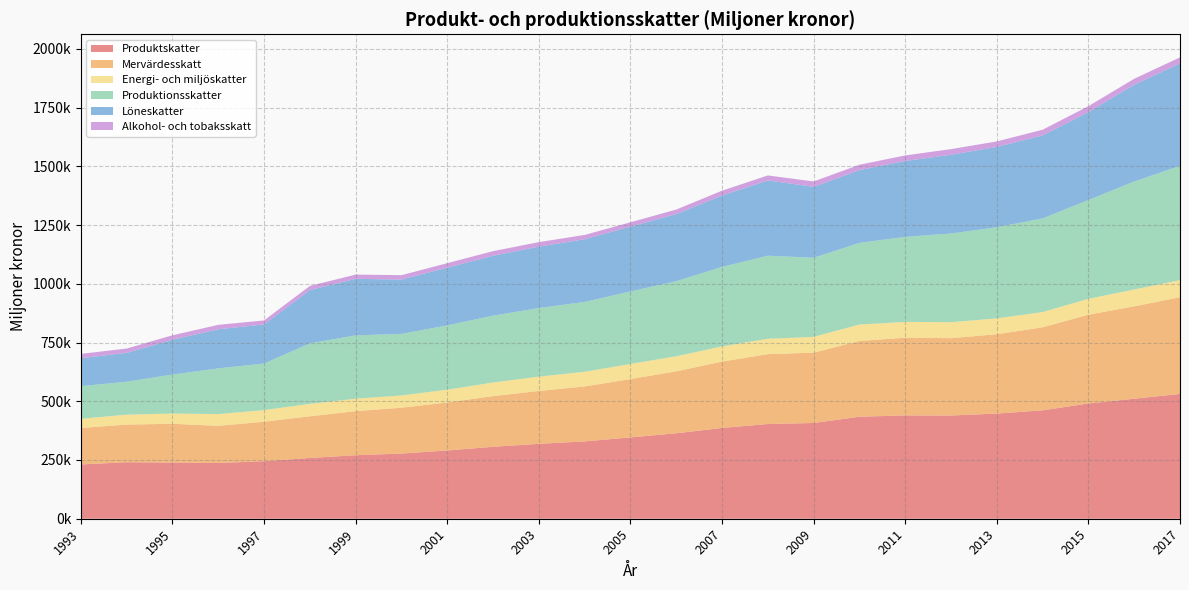

Reading right to left, list all the values displayed in this chart.

Produktskatter: 531307	510729	490519	461421	447519	439371	439703	434216	407515	403111	386323	363614	346236	329123	318732	306181	290489	277436	270303	258662	244718	237382	238946	240525	231036
Mervärdesskatt: 411519	393516	377968	353439	337823	329311	330770	322603	299452	297504	282585	263818	248202	233966	225145	215697	204529	195203	187722	177431	168199	158051	165310	160276	155184
Energi- och miljöskatter: 73004	71501	67641	64908	67527	67962	67269	69775	67237	65378	64715	64026	64482	62450	61095	58057	54346	52199	52947	52907	49611	49998	43530	42235	39255
Produktionsskatter: 485953	459879	420499	398561	387807	377362	362198	347647	336753	353716	338351	319592	308432	297527	291807	284649	273673	261944	269639	257488	198314	194600	166014	140140	138889
Löneskatter: 436560	411813	374171	353383	342015	335220	323072	309833	301964	320300	303561	285673	276159	266649	261459	254803	245769	231415	240484	227048	165974	166353	148384	122820	118954
Alkohol- och tobaksskatt: 25576	25344	25326	24156	23347	24130	23473	22720	22760	21311	20765	19303	18497	18306	19180	19587	19040	18549	18143	17420	17334	18890	18730	18555	18356